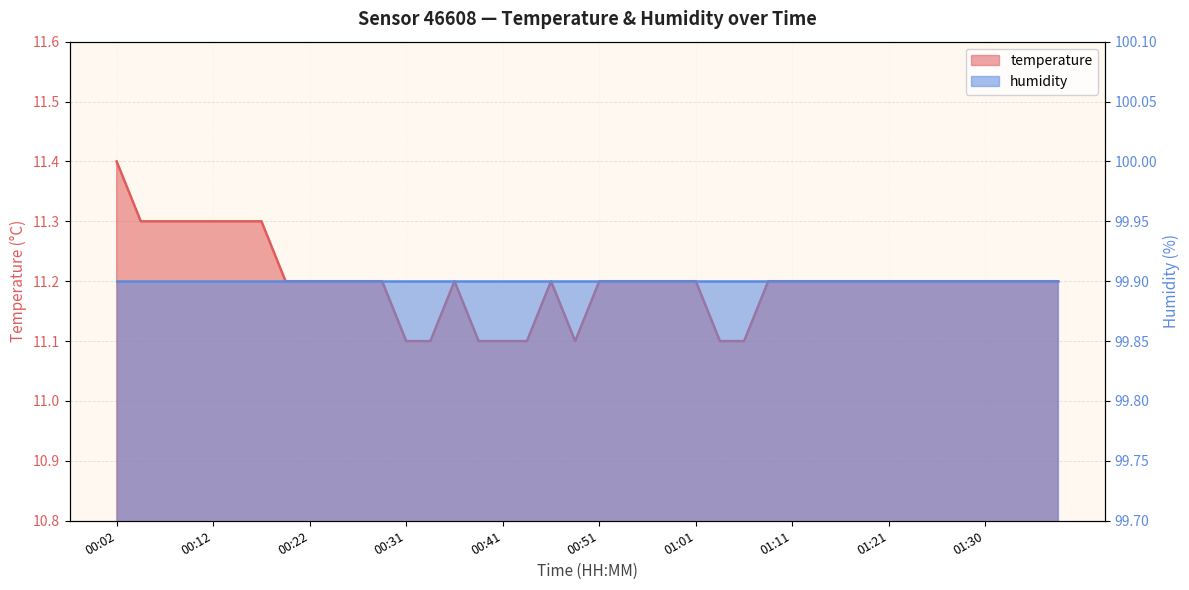

Reading left to right, what are all the values shown in this chart?

11.4	11.3	11.3	11.3	11.3	11.3	11.3	11.2	11.2	11.2	11.2	11.2	11.1	11.1	11.2	11.1	11.1	11.1	11.2	11.1	11.2	11.2	11.2	11.2	11.2	11.1	11.1	11.2	11.2	11.2	11.2	11.2	11.2	11.2	11.2	11.2	11.2	11.2	11.2	11.2